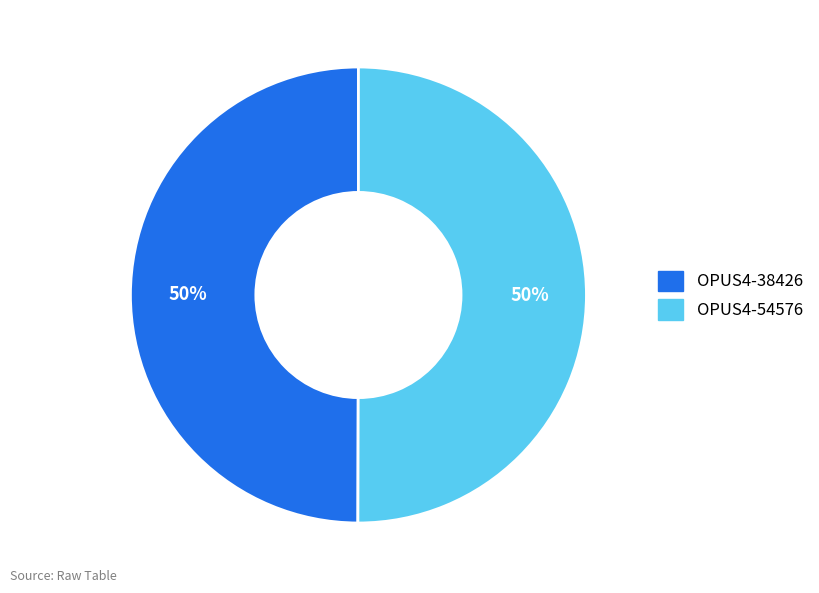

Approximately how many times larger is the value at OPUS4-38426 compared to OPUS4-54576?

1.0